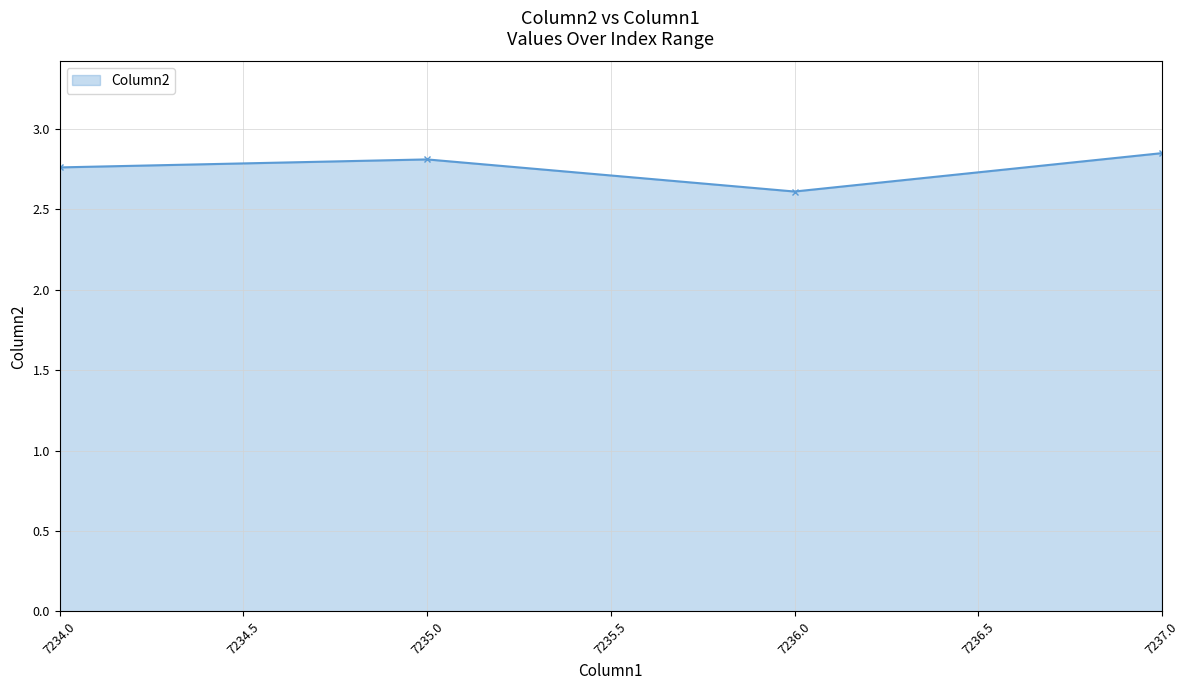

True or false: the data shows 1.0 at 7237.0.

False